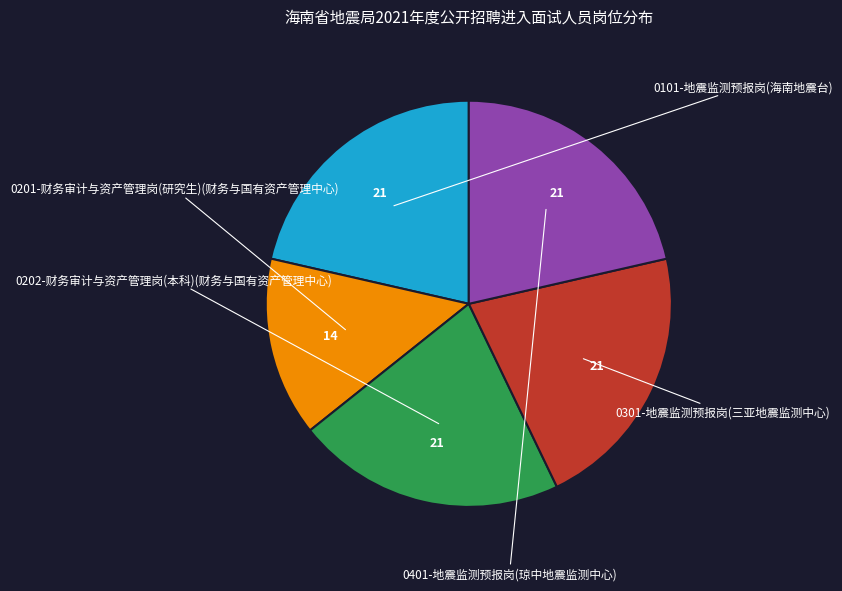

Does any single category account for the majority?

No